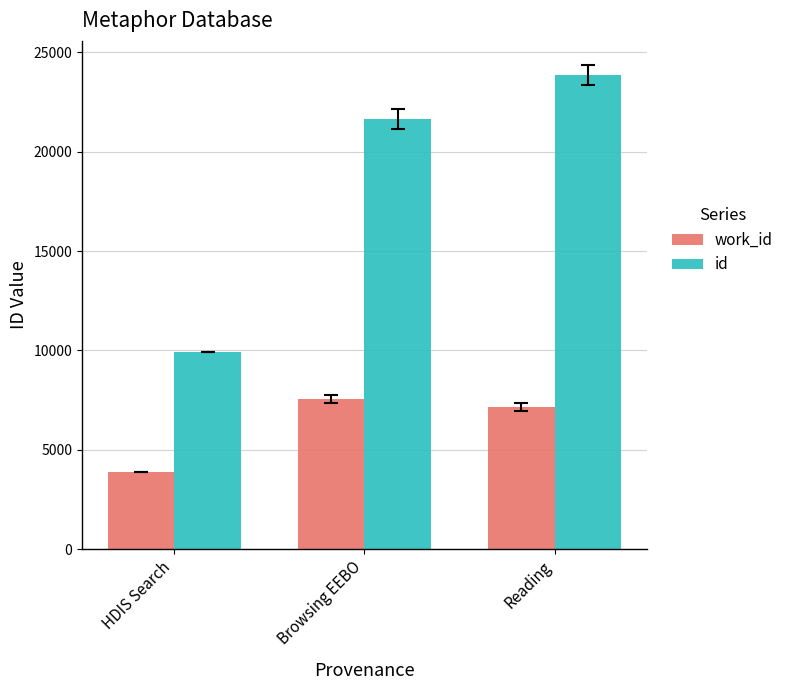

What is the difference between the work_id values at Reading and Browsing EEBO?

367